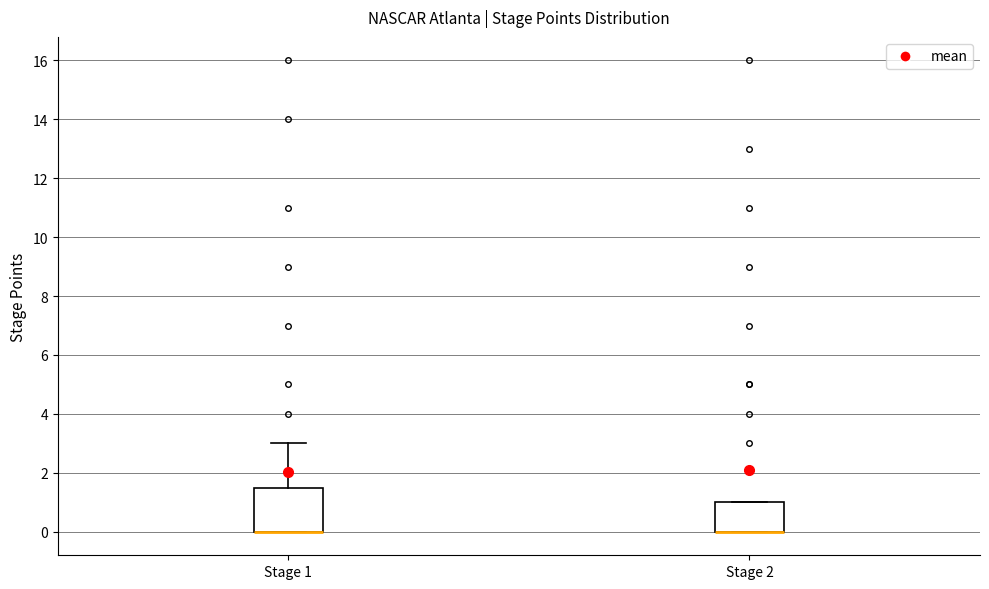

Where is the lower edge of the box for Stage 2 on the y-axis? The values are not printed on the chart, so give them approximately, as read against the axis.

0.0